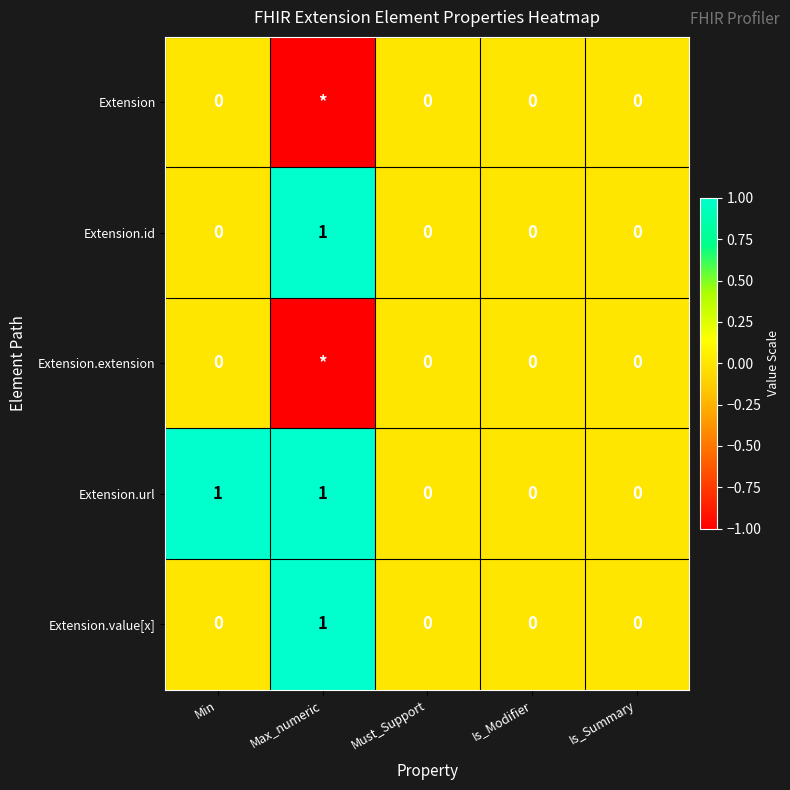

Count the Extension.id values in the range 0 to 1.

5